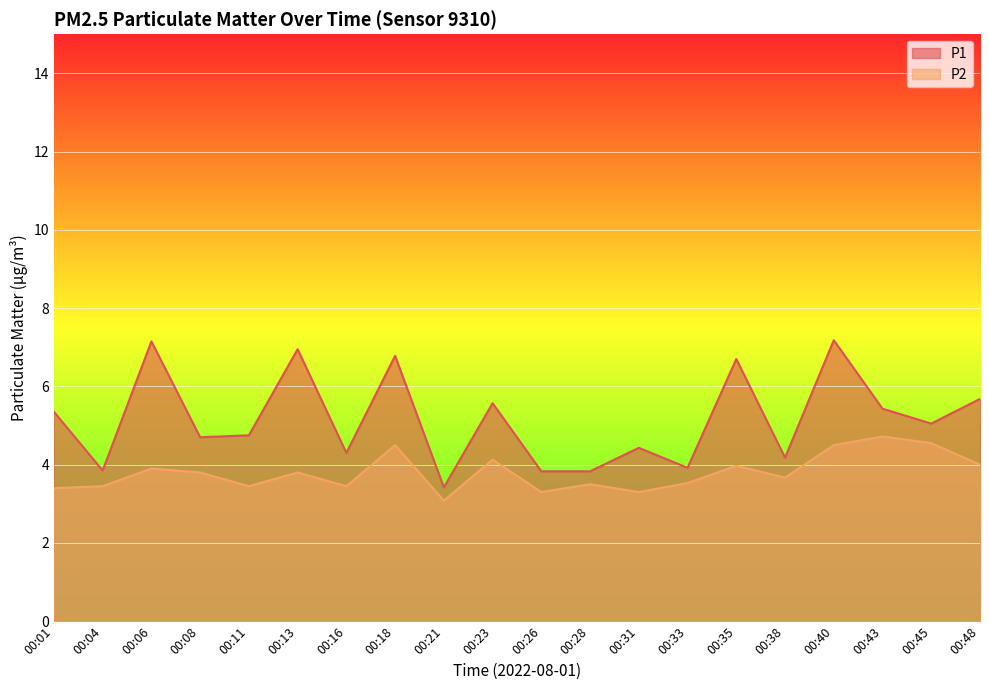

Where is the first local maximum for P2?

00:06